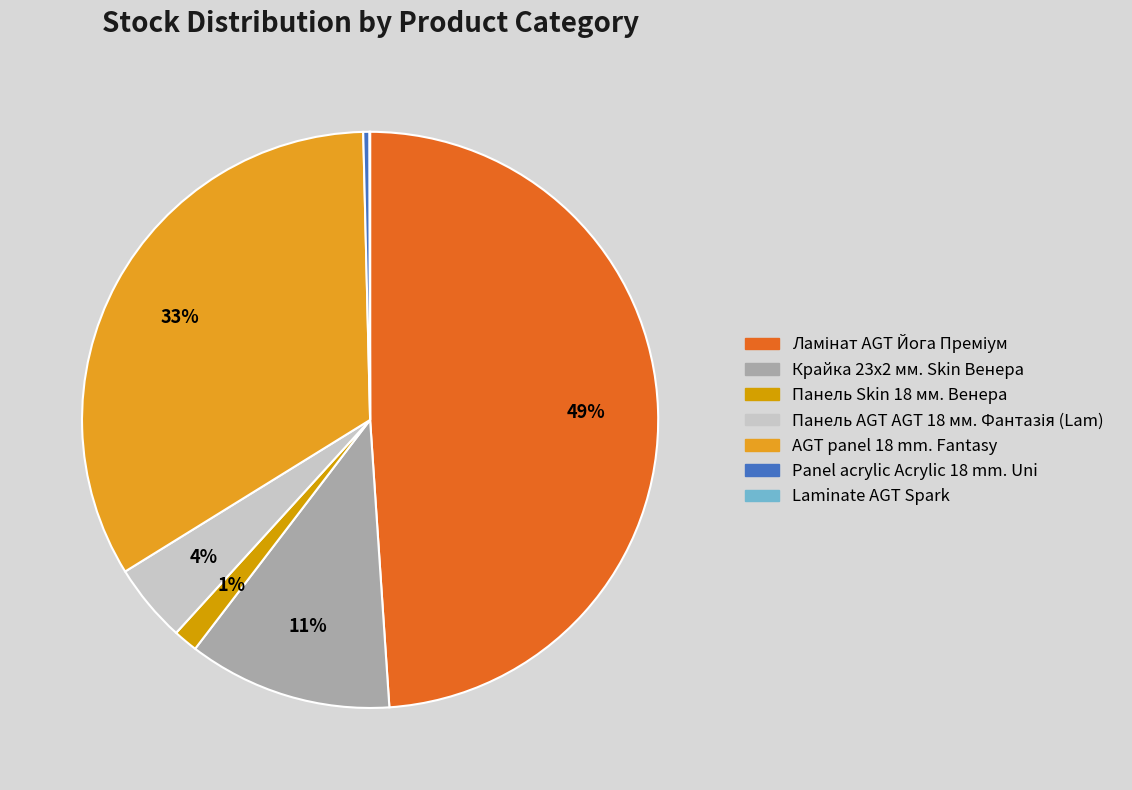

Which slice is the smallest?

Laminate AGT Spark